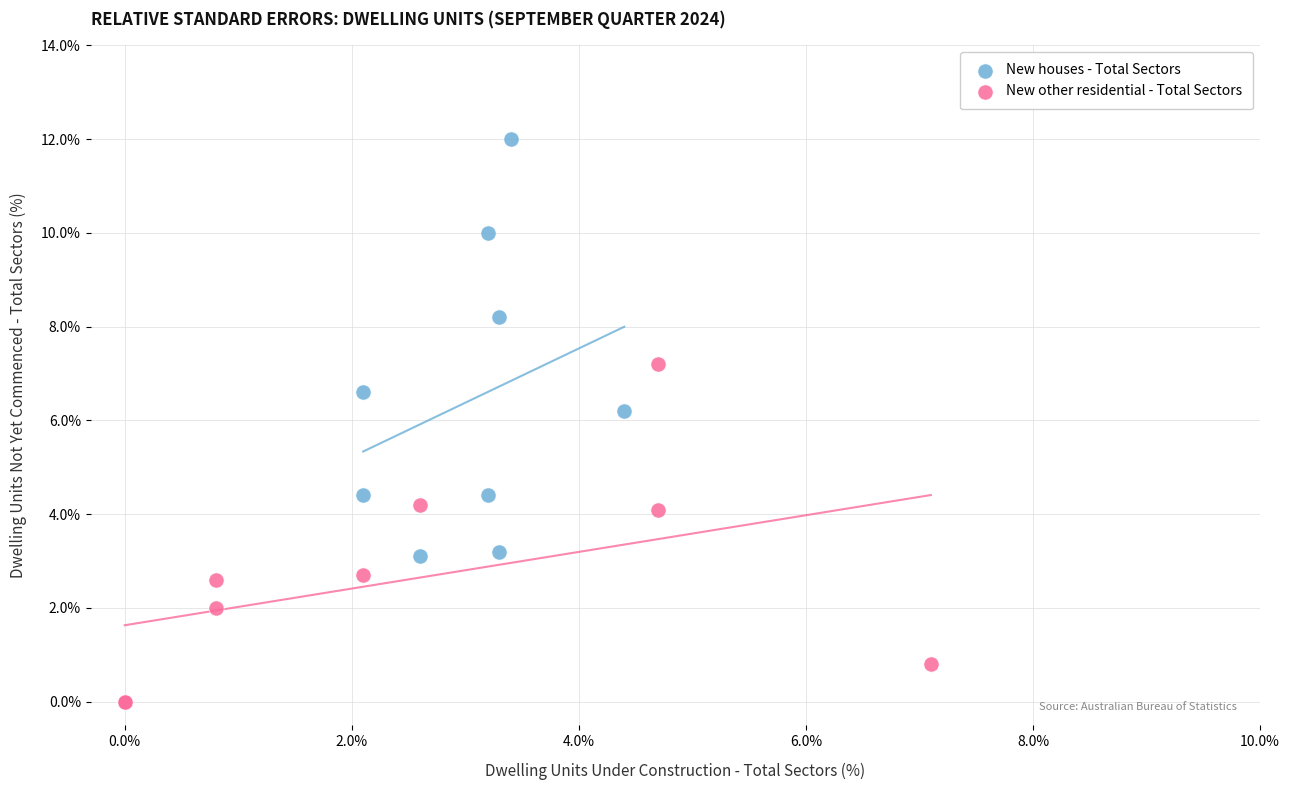

Which series has the widest spread of Y values?

New houses - Total Sectors